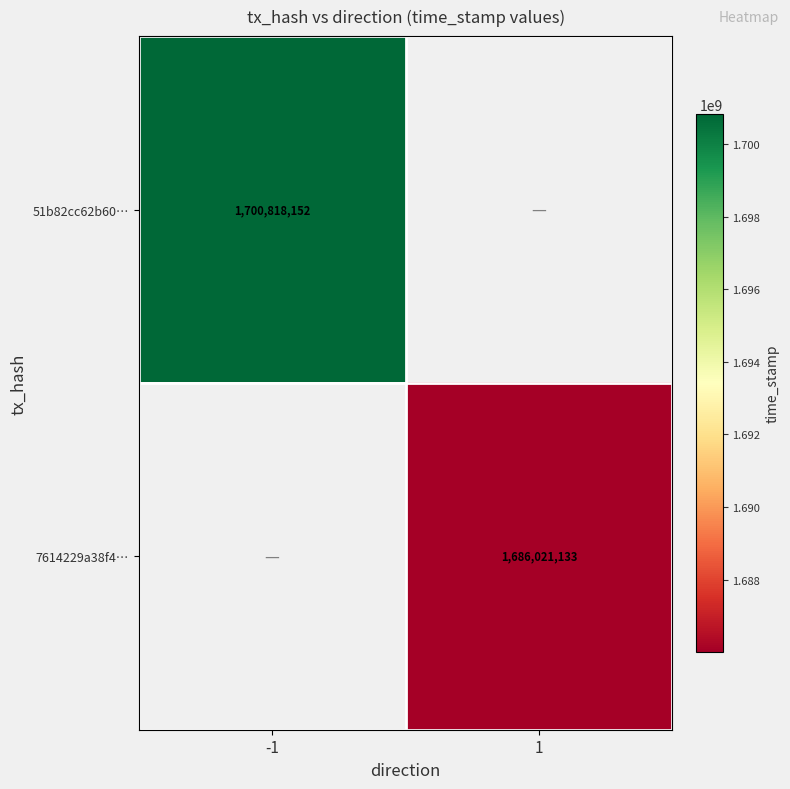

Is it true that 7614229a38f4… equals 1686021133 at 1?

True